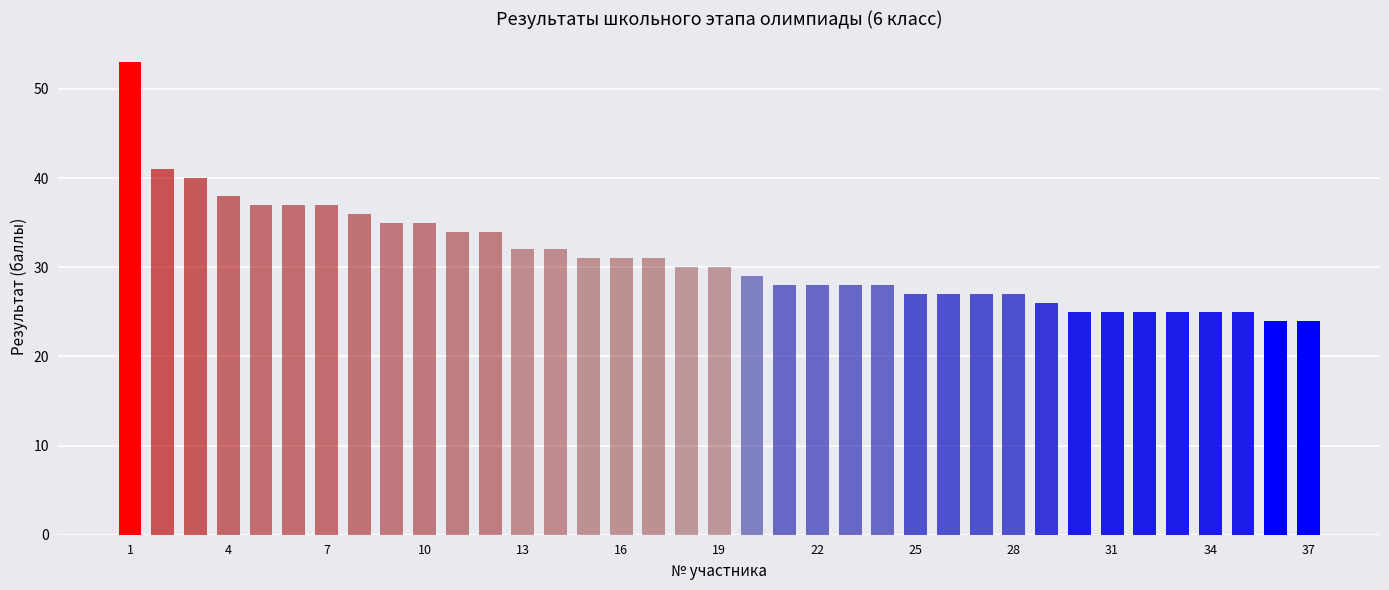

What is the value of the 13th bar from the left?

32